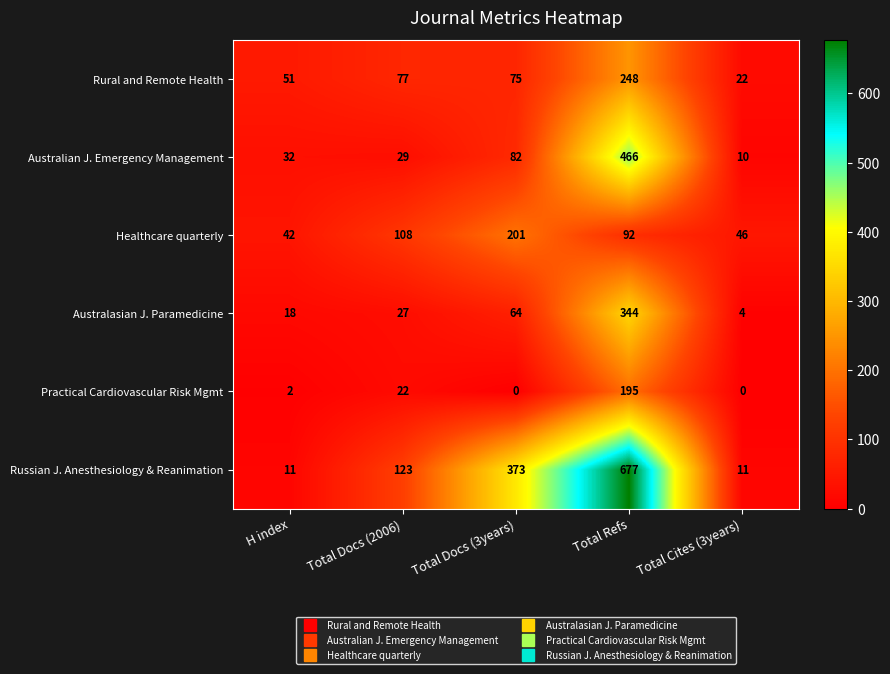

The value of Healthcare quarterly at Total Cites (3years) is 77. True or false?

False